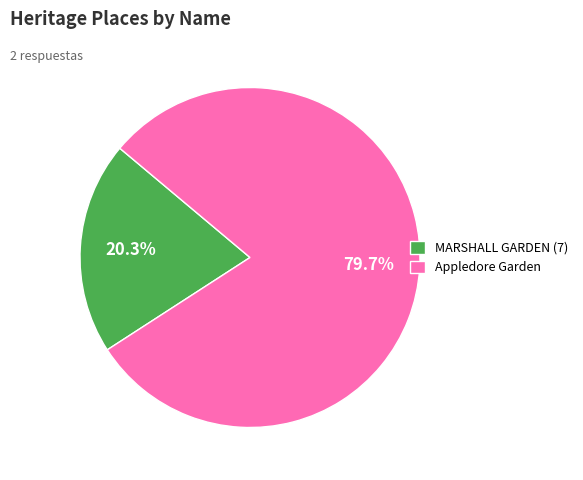

Does any single category account for the majority?

Yes